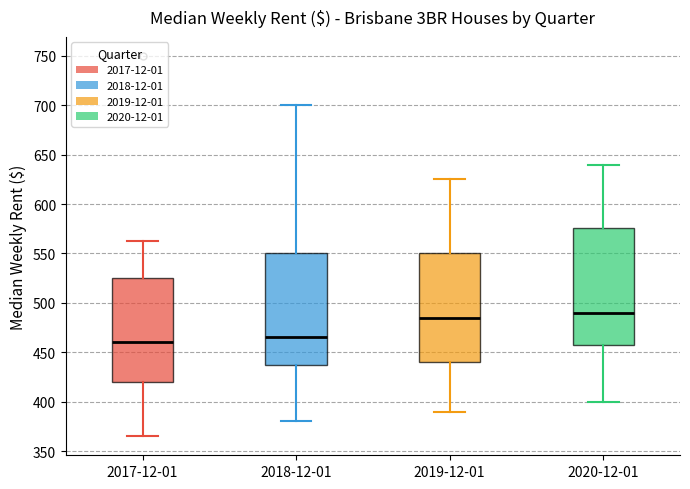

Where is the upper edge of the box for 2017-12-01 on the y-axis? The values are not printed on the chart, so give them approximately, as read against the axis.

525